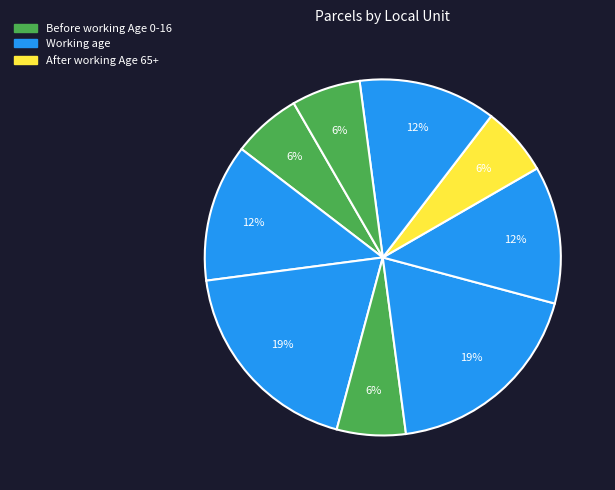

Count the number of slices in the pie.

9